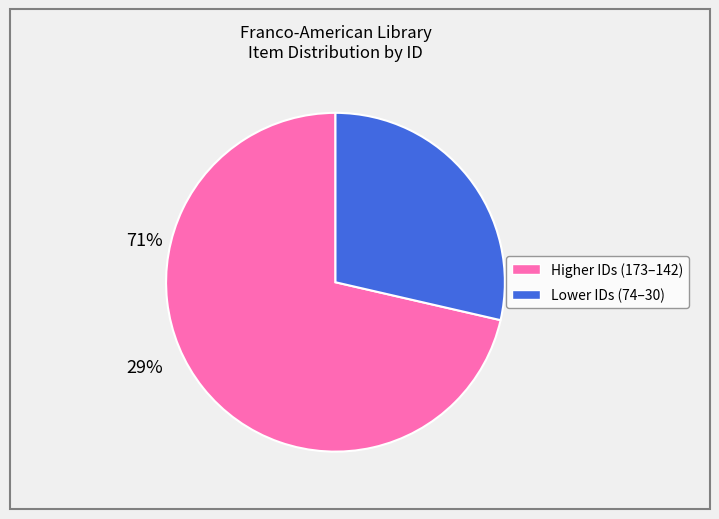

Is there any slice that represents more than half of the pie?

Yes